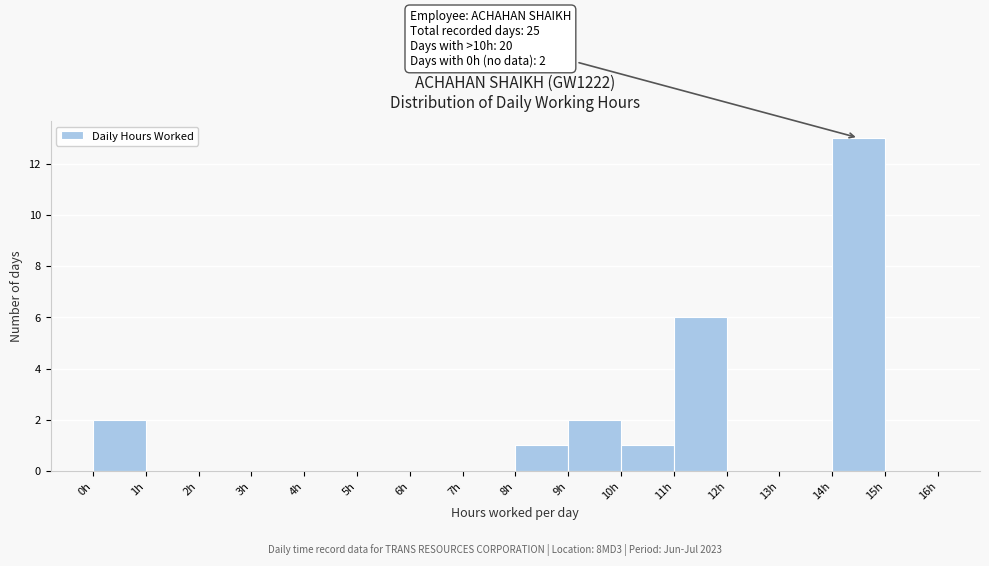

Over which range of the x-axis is the bar tallest?

14 to 15